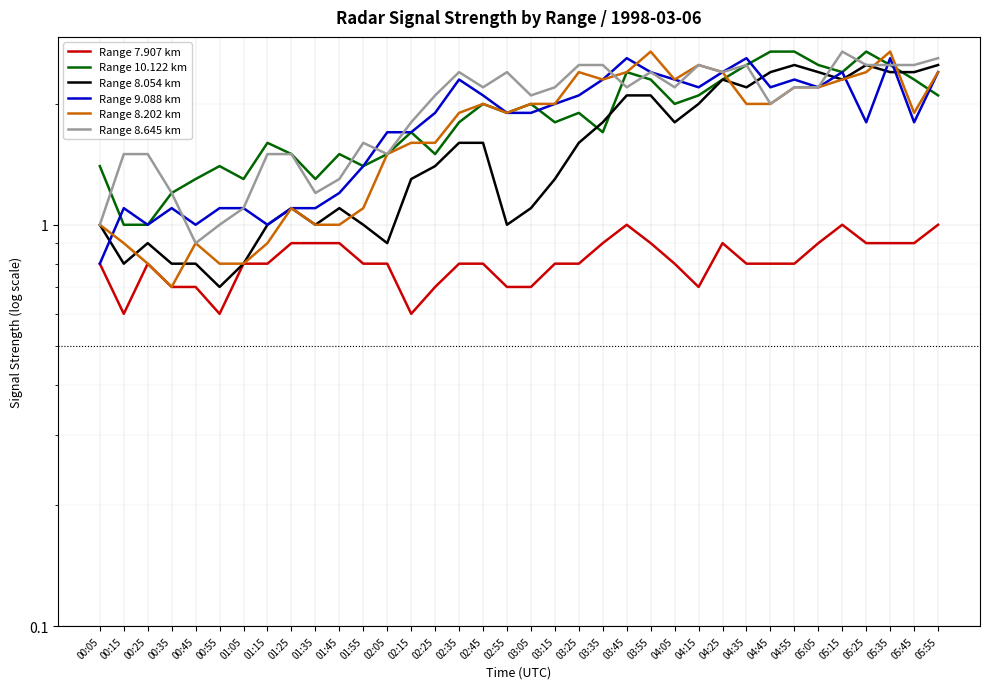

Reading right to left, extract all data points from this chart.

Range 7.907 km: 05:55=1.0	05:45=0.9	05:35=0.9	05:25=0.9	05:15=1.0	05:05=0.9	04:55=0.8	04:45=0.8	04:35=0.8	04:25=0.9	04:15=0.7	04:05=0.8	03:55=0.9	03:45=1.0	03:35=0.9	03:25=0.8	03:15=0.8	03:05=0.7	02:55=0.7	02:45=0.8	02:35=0.8	02:25=0.7	02:15=0.6	02:05=0.8	01:55=0.8	01:45=0.9	01:35=0.9	01:25=0.9	01:15=0.8	01:05=0.8	00:55=0.6	00:45=0.7	00:35=0.7	00:25=0.8	00:15=0.6	00:05=0.8
Range 10.122 km: 05:55=2.1	05:45=2.3	05:35=2.5	05:25=2.7	05:15=2.4	05:05=2.5	04:55=2.7	04:45=2.7	04:35=2.5	04:25=2.3	04:15=2.1	04:05=2.0	03:55=2.3	03:45=2.4	03:35=1.7	03:25=1.9	03:15=1.8	03:05=2.0	02:55=1.9	02:45=2.0	02:35=1.8	02:25=1.5	02:15=1.7	02:05=1.5	01:55=1.4	01:45=1.5	01:35=1.3	01:25=1.5	01:15=1.6	01:05=1.3	00:55=1.4	00:45=1.3	00:35=1.2	00:25=1.0	00:15=1.0	00:05=1.4
Range 8.054 km: 05:55=2.5	05:45=2.4	05:35=2.4	05:25=2.5	05:15=2.3	05:05=2.4	04:55=2.5	04:45=2.4	04:35=2.2	04:25=2.3	04:15=2.0	04:05=1.8	03:55=2.1	03:45=2.1	03:35=1.8	03:25=1.6	03:15=1.3	03:05=1.1	02:55=1.0	02:45=1.6	02:35=1.6	02:25=1.4	02:15=1.3	02:05=0.9	01:55=1.0	01:45=1.1	01:35=1.0	01:25=1.1	01:15=1.0	01:05=0.8	00:55=0.7	00:45=0.8	00:35=0.8	00:25=0.9	00:15=0.8	00:05=1.0
Range 9.088 km: 05:55=2.4	05:45=1.8	05:35=2.6	05:25=1.8	05:15=2.4	05:05=2.2	04:55=2.3	04:45=2.2	04:35=2.6	04:25=2.4	04:15=2.2	04:05=2.3	03:55=2.4	03:45=2.6	03:35=2.3	03:25=2.1	03:15=2.0	03:05=1.9	02:55=1.9	02:45=2.1	02:35=2.3	02:25=1.9	02:15=1.7	02:05=1.7	01:55=1.4	01:45=1.2	01:35=1.1	01:25=1.1	01:15=1.0	01:05=1.1	00:55=1.1	00:45=1.0	00:35=1.1	00:25=1.0	00:15=1.1	00:05=0.8
Range 8.202 km: 05:55=2.4	05:45=1.9	05:35=2.7	05:25=2.4	05:15=2.3	05:05=2.2	04:55=2.2	04:45=2.0	04:35=2.0	04:25=2.4	04:15=2.5	04:05=2.3	03:55=2.7	03:45=2.4	03:35=2.3	03:25=2.4	03:15=2.0	03:05=2.0	02:55=1.9	02:45=2.0	02:35=1.9	02:25=1.6	02:15=1.6	02:05=1.5	01:55=1.1	01:45=1.0	01:35=1.0	01:25=1.1	01:15=0.9	01:05=0.8	00:55=0.8	00:45=0.9	00:35=0.7	00:25=0.8	00:15=0.9	00:05=1.0
Range 8.645 km: 05:55=2.6	05:45=2.5	05:35=2.5	05:25=2.5	05:15=2.7	05:05=2.2	04:55=2.2	04:45=2.0	04:35=2.5	04:25=2.4	04:15=2.5	04:05=2.2	03:55=2.4	03:45=2.2	03:35=2.5	03:25=2.5	03:15=2.2	03:05=2.1	02:55=2.4	02:45=2.2	02:35=2.4	02:25=2.1	02:15=1.8	02:05=1.5	01:55=1.6	01:45=1.3	01:35=1.2	01:25=1.5	01:15=1.5	01:05=1.1	00:55=1.0	00:45=0.9	00:35=1.2	00:25=1.5	00:15=1.5	00:05=1.0